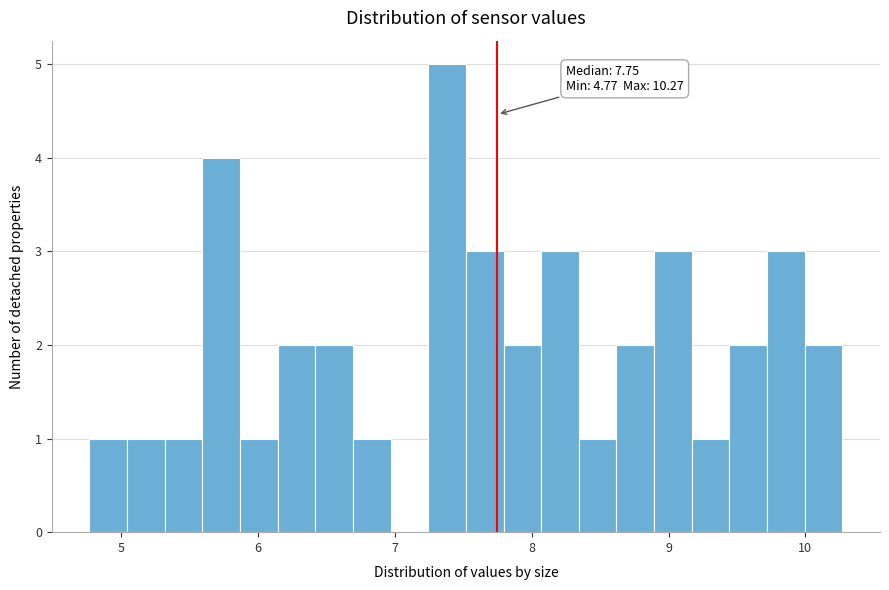

Read against the x-axis, roughly where is the centre of the tallest bar?

7.4